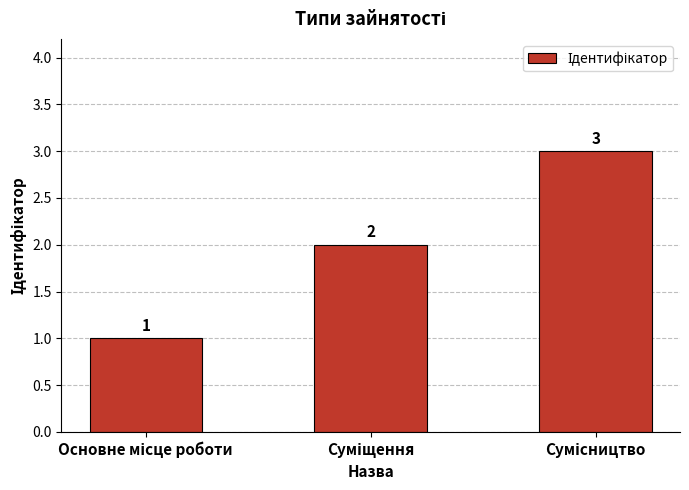

Count the values in the range 1 to 3.

3